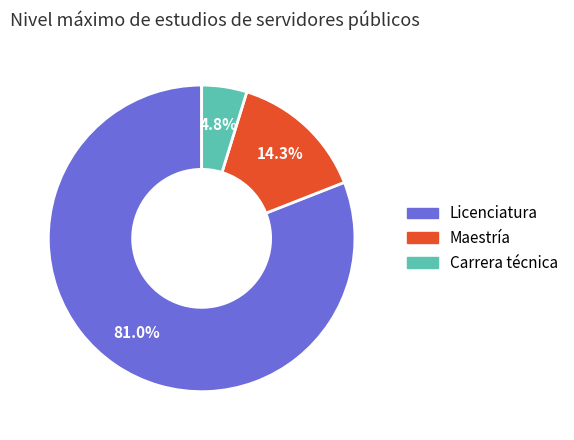

Rank the categories by value from lowest to highest.

Carrera técnica, Maestría, Licenciatura